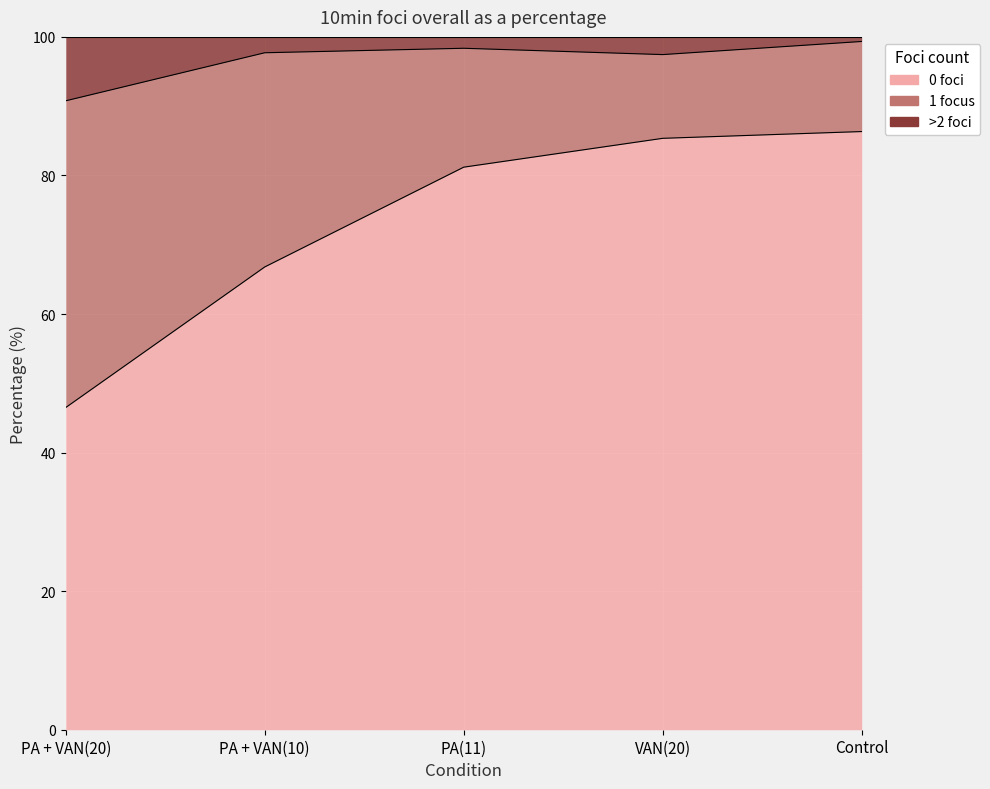

Is it true that 0 foci equals 81.2 at PA(11)?

True